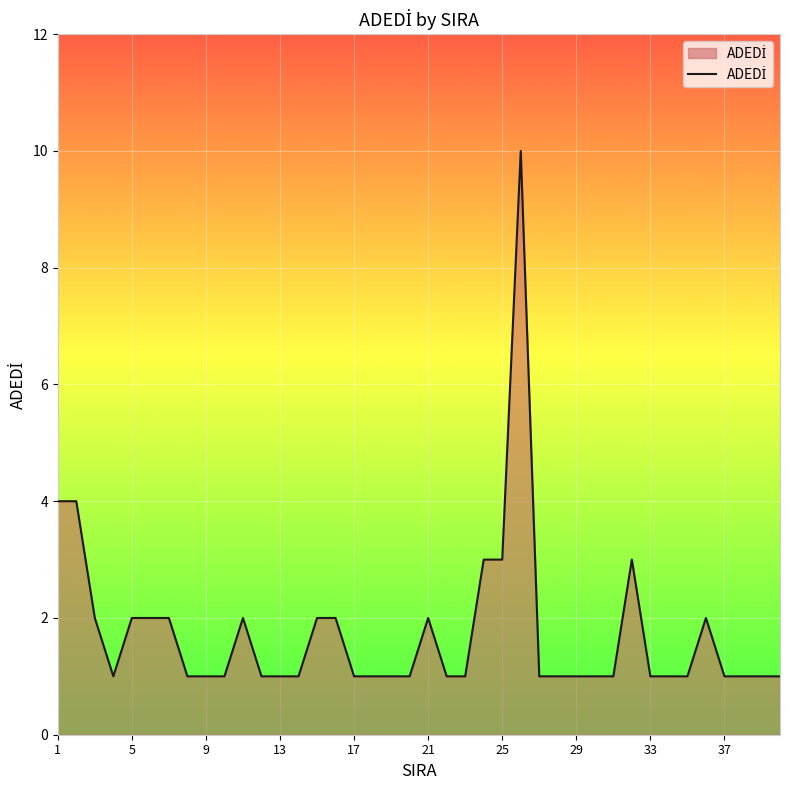

What is the difference between the maximum and minimum values?

9